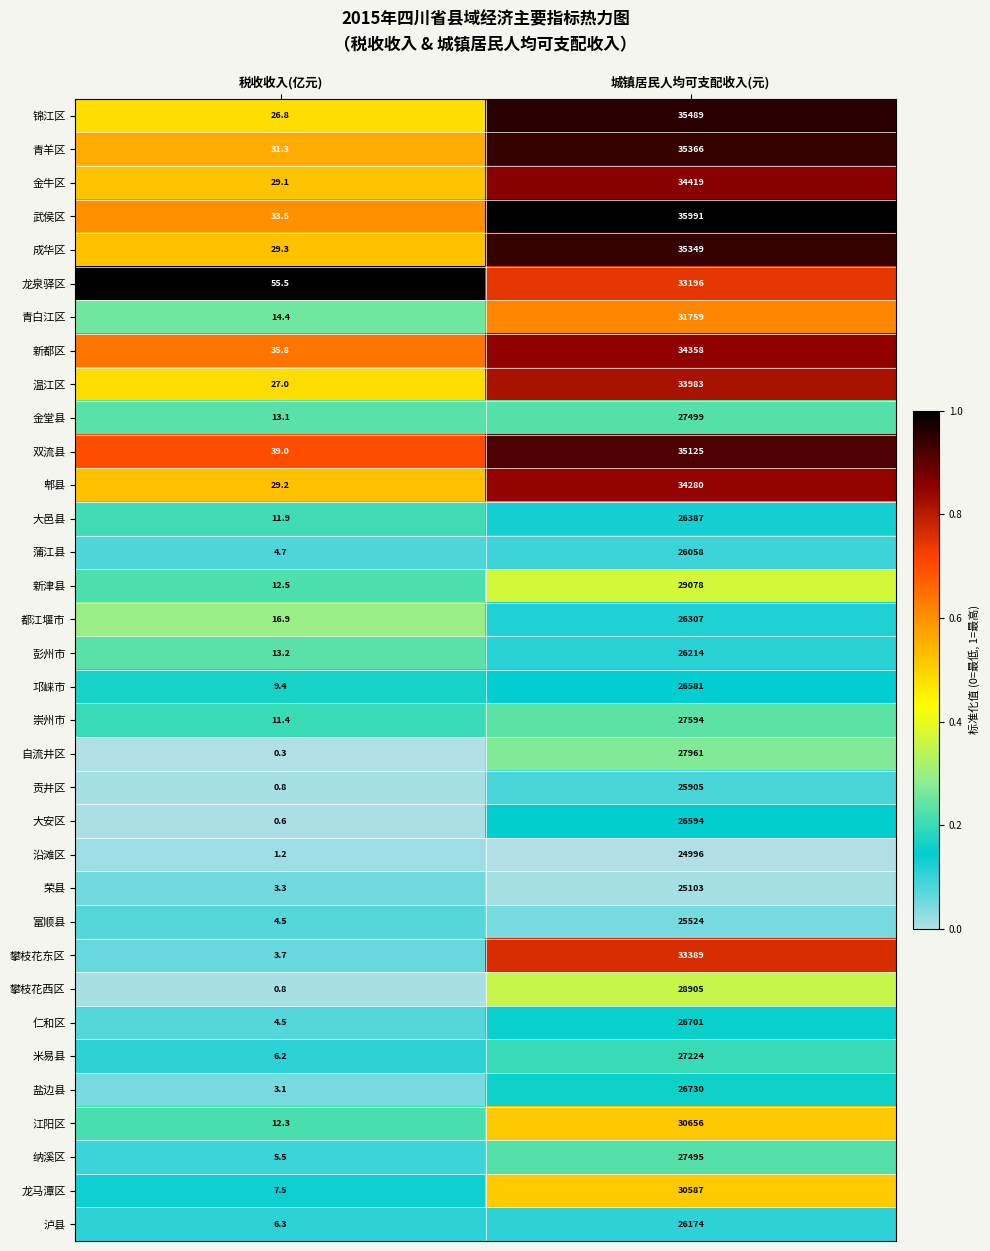

At which category does the chart reach its minimum across all series?

税收收入(亿元)